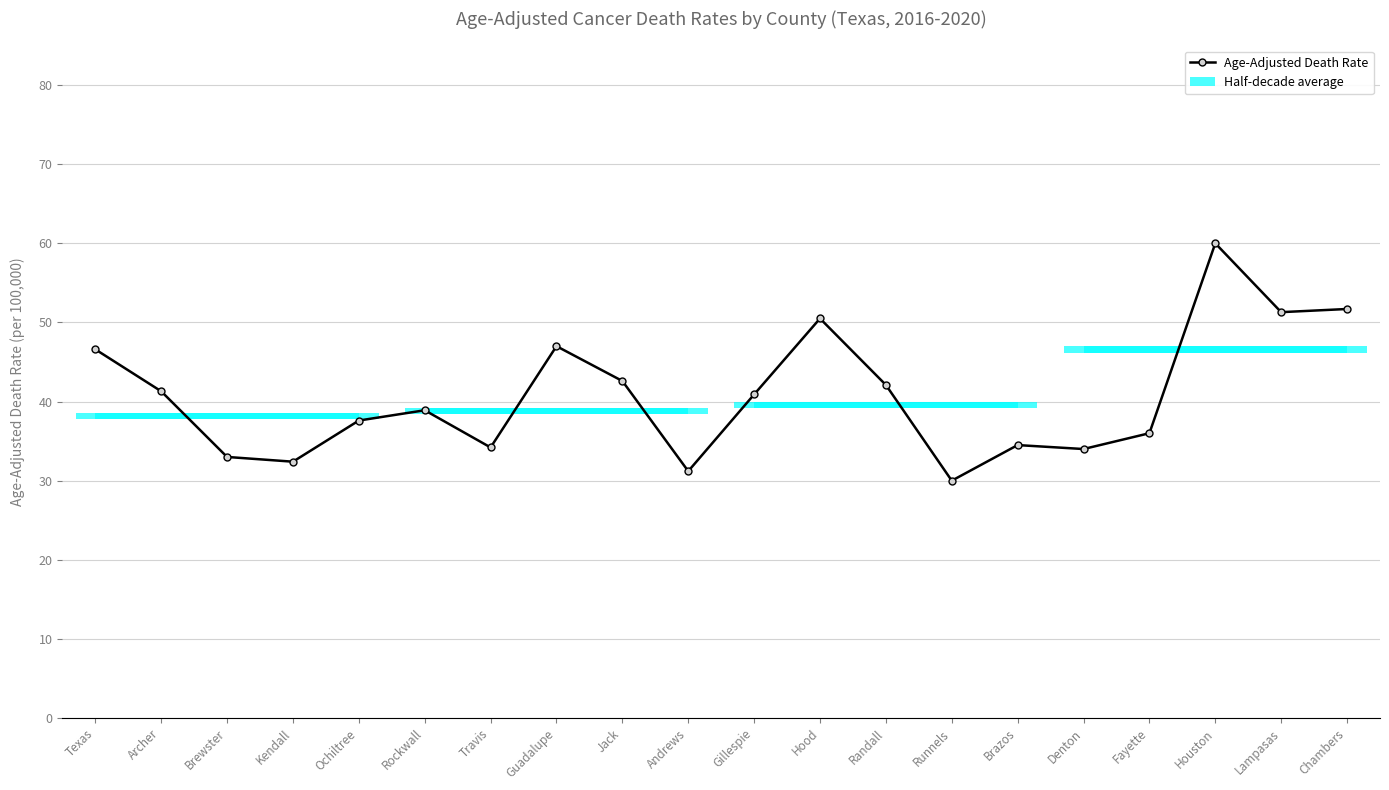

What is the value of the 12th point from the left?

50.5